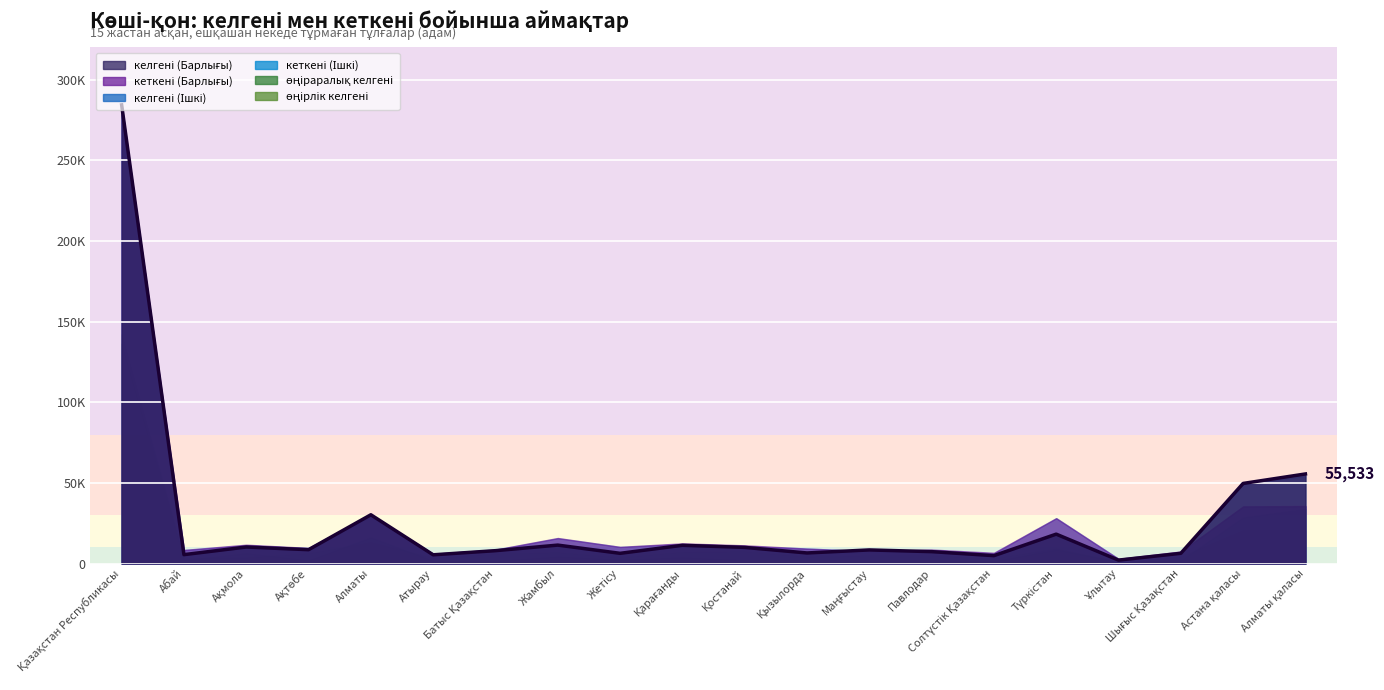

Which series changed the most between Қазақстан Республикасы and Қарағанды?

келгені (Барлығы)